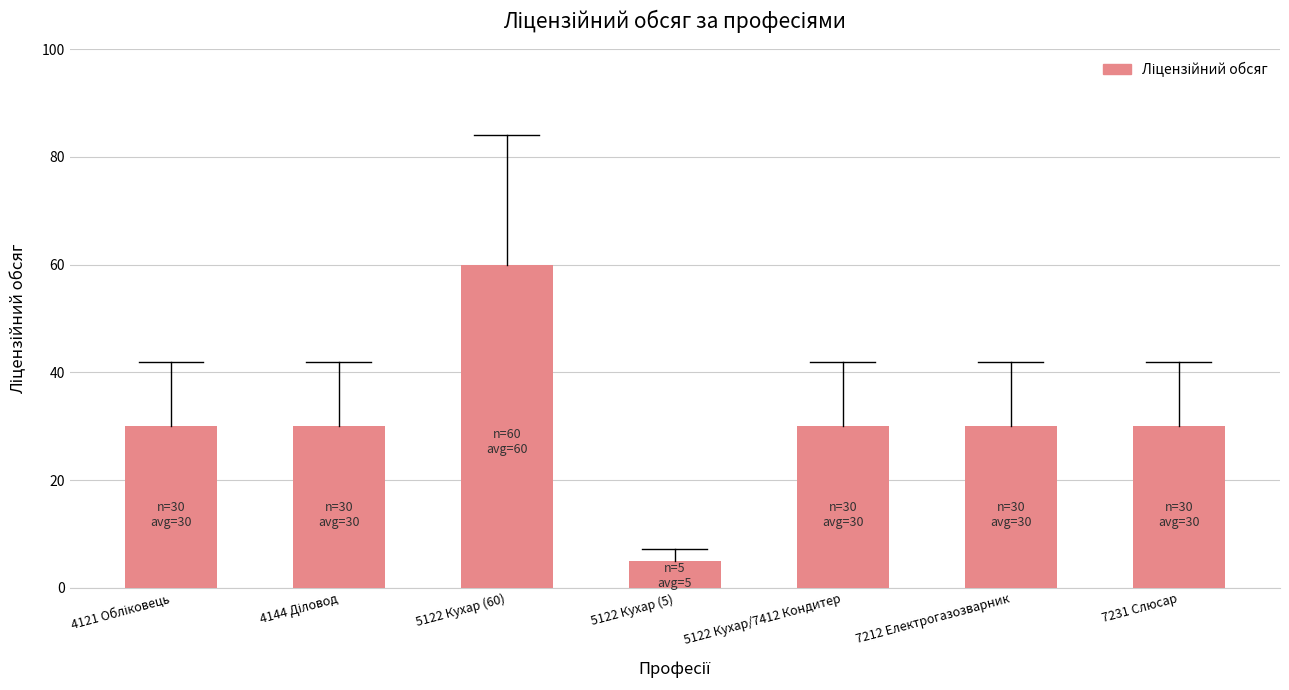

What is the label of the 5th bar from the left?

5122 Кухар/7412 Кондитер